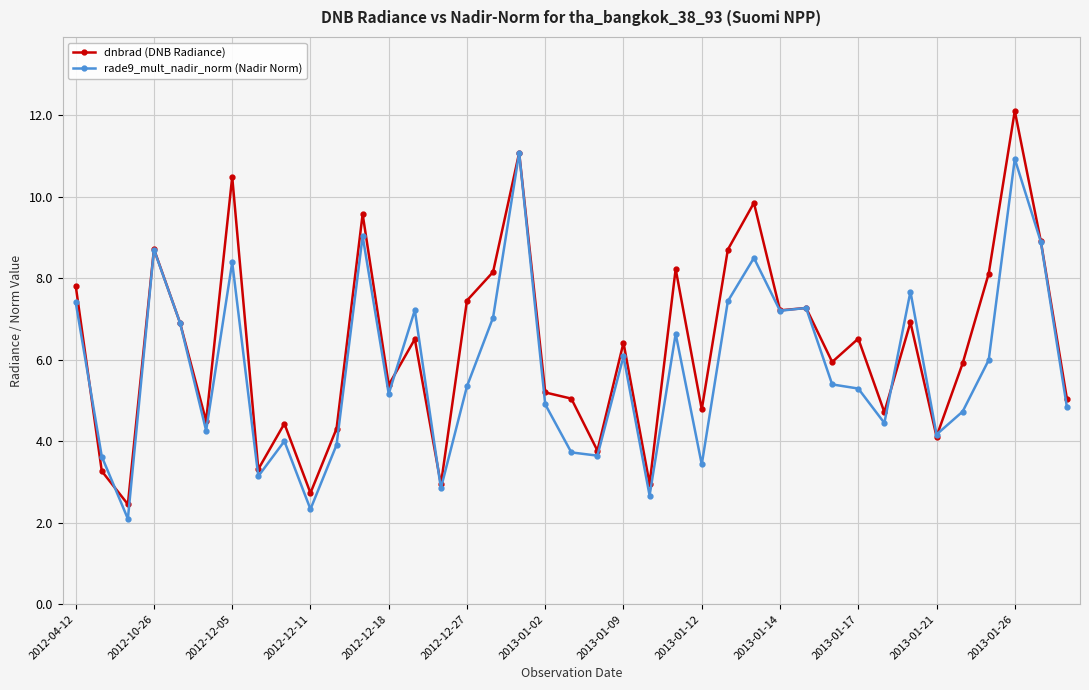

True or false: dnbrad (DNB Radiance) has more than 1 points higher than both neighbors.

True